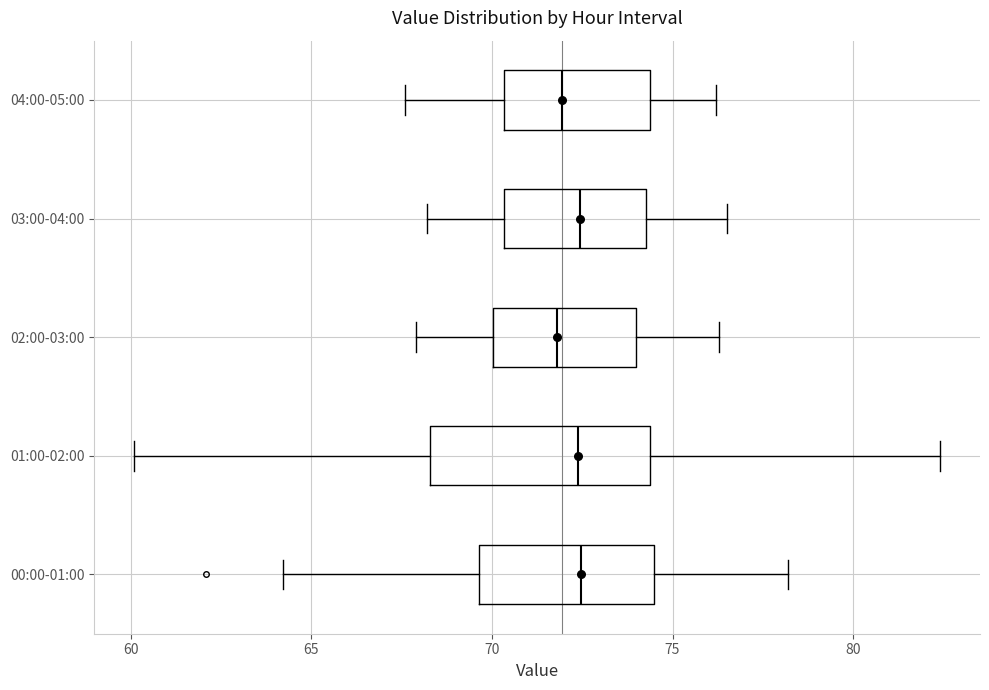

Reading bottom to top, read every box against the x-axis: the position of its median line, the range the box covers, and the ends of its whiskers. The values are not printed on the chart, so give them approximately, as read against the axis.

00:00-01:00: median 72.5, box 69.5 to 74.5, whiskers 64.0 to 78.0
01:00-02:00: median 72.5, box 68.5 to 74.5, whiskers 60.0 to 82.5
02:00-03:00: median 72.0, box 70.0 to 74.0, whiskers 68.0 to 76.5
03:00-04:00: median 72.5, box 70.5 to 74.5, whiskers 68.0 to 76.5
04:00-05:00: median 72.0, box 70.5 to 74.5, whiskers 67.5 to 76.0